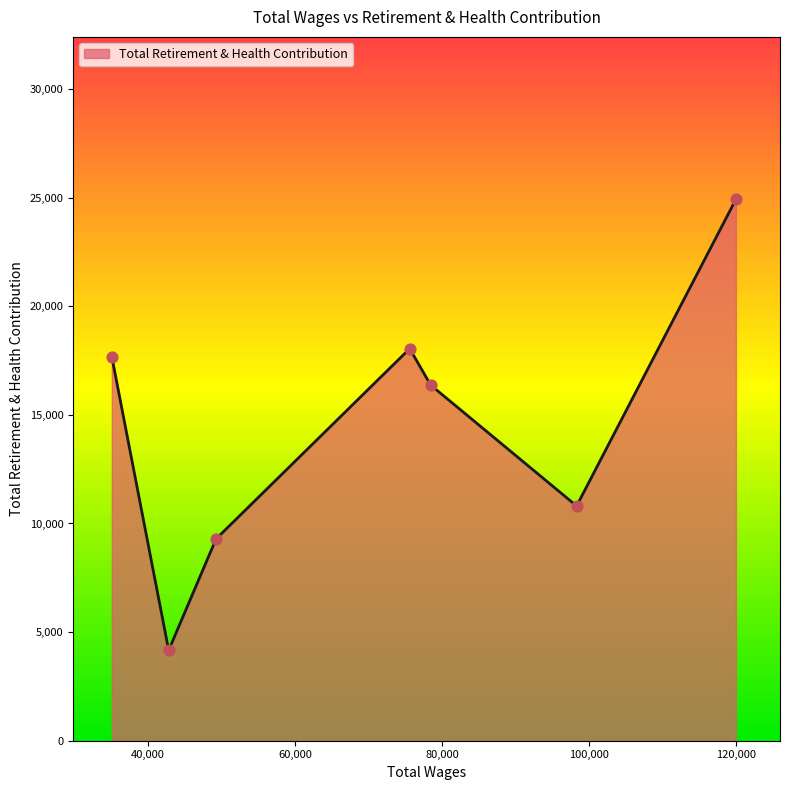

How many interior local peaks (higher than both neighbors) does the data have?

1